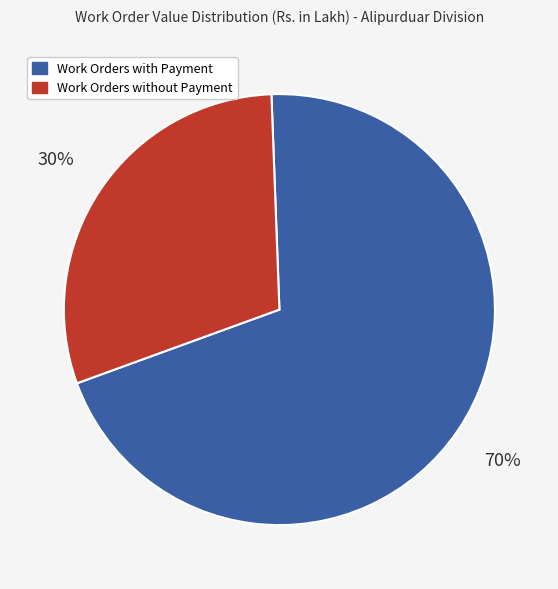

To the nearest percent, what is the average slice percentage?

50%